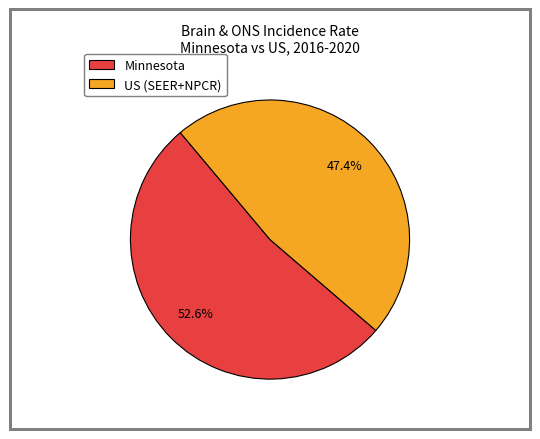

To the nearest percent, what is the difference between the largest and smallest slice percentages?

5%